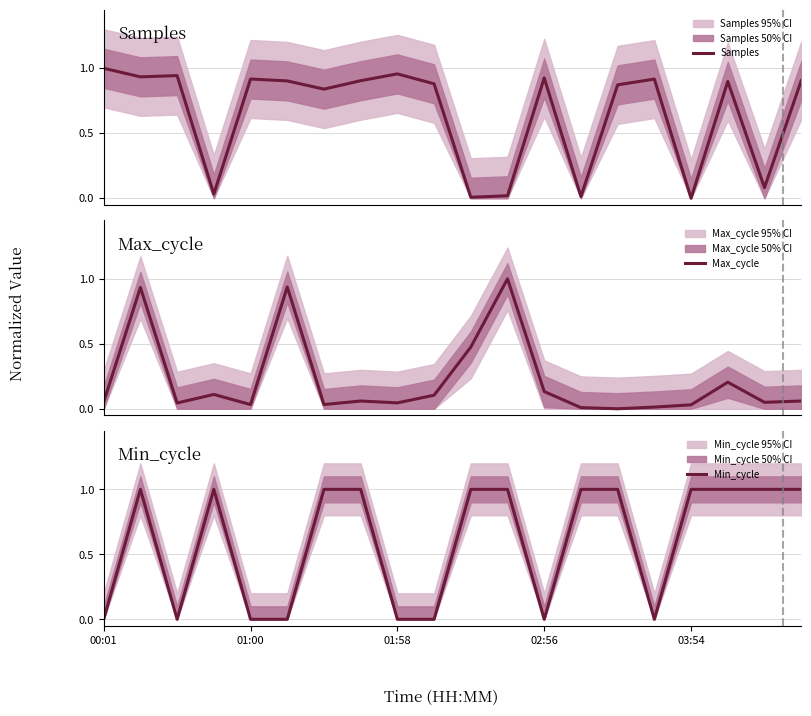

Is this an area chart (filled region under the line)?

No